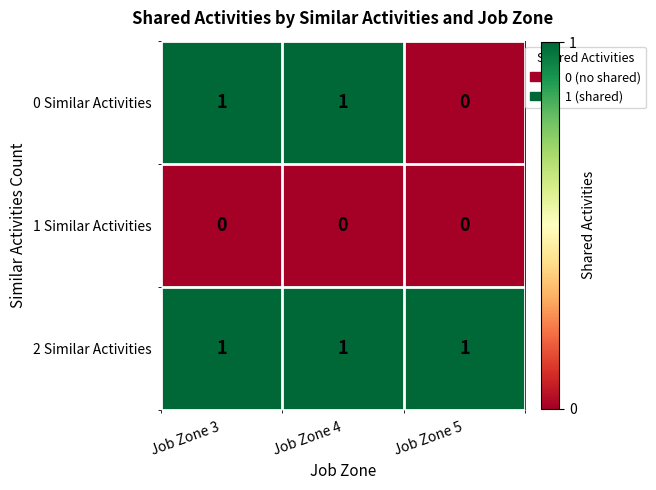

Which series has the largest total across all categories?

2 Similar Activities